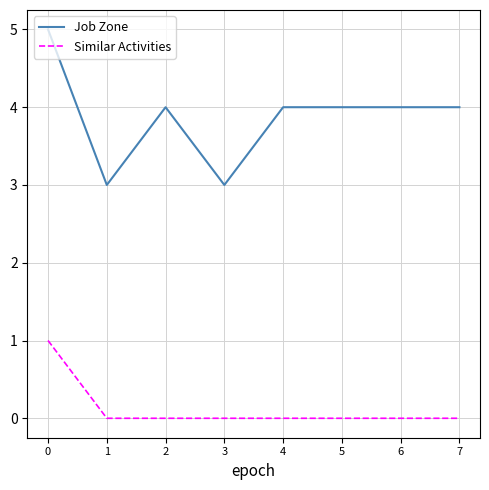

True or false: Job Zone has a value of 3 at 3.

True